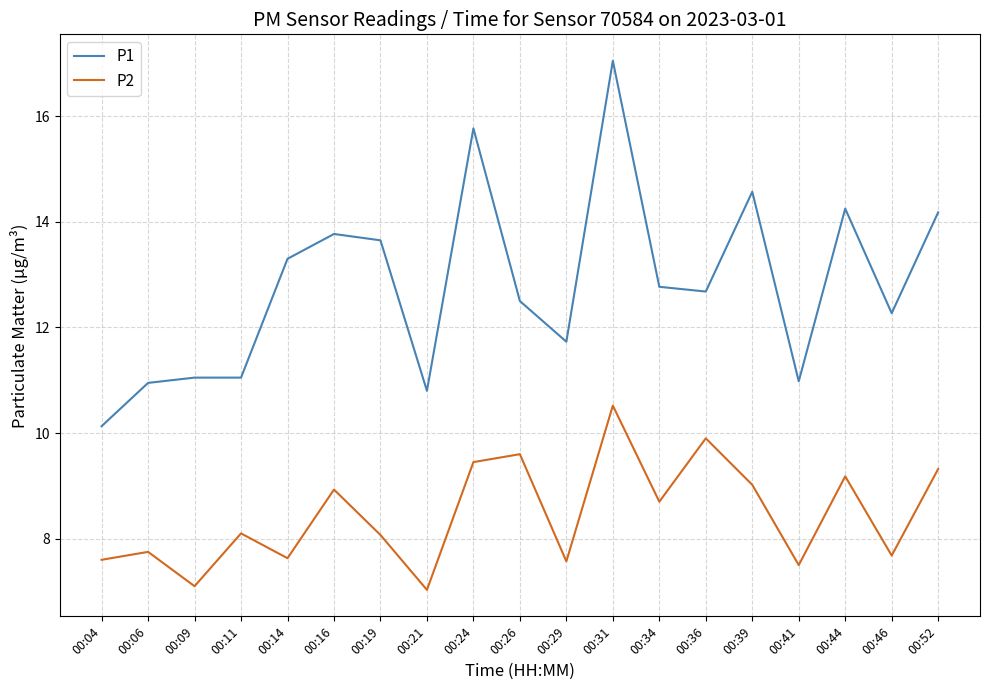

Rank the series by their average value, from lowest to highest.

P2, P1